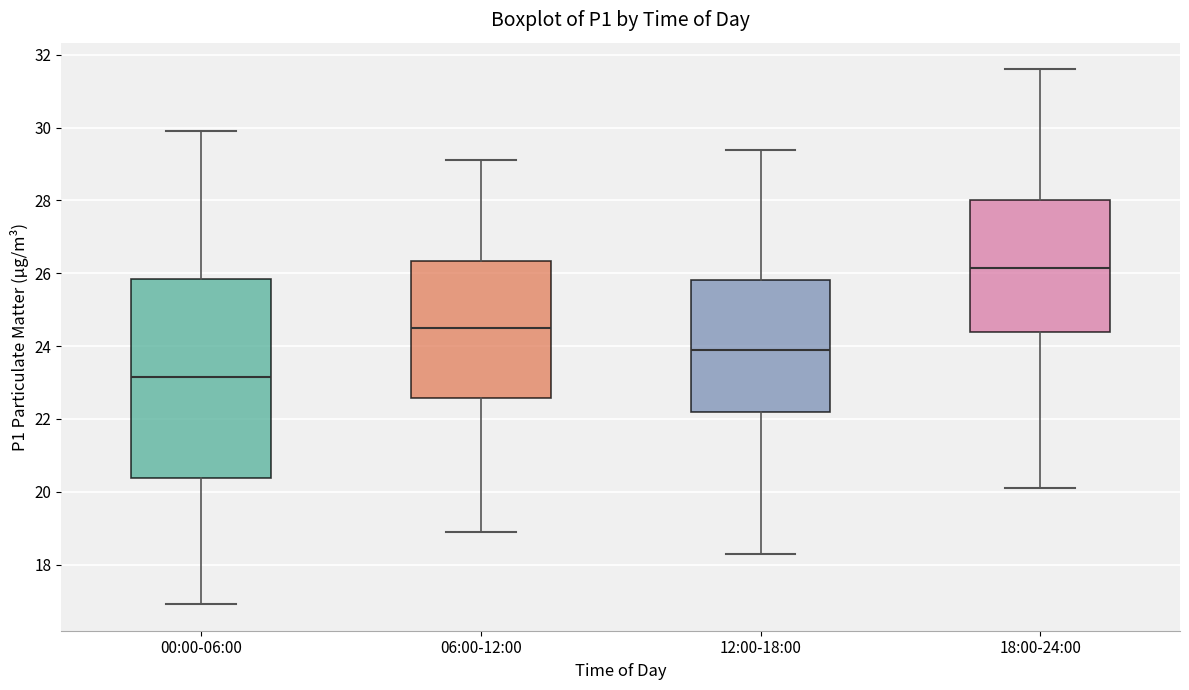

Reading left to right, transcribe this box plot: for each box, give where its median line is, the range the box spans, and where its two whiskers end, as read against the y-axis. The values are not printed on the chart, so give them approximately, as read against the axis.

00:00-06:00: median 23.2, box 20.4 to 25.8, whiskers 17.0 to 30.0
06:00-12:00: median 24.6, box 22.6 to 26.4, whiskers 19.0 to 29.2
12:00-18:00: median 24.0, box 22.2 to 25.8, whiskers 18.4 to 29.4
18:00-24:00: median 26.2, box 24.4 to 28.0, whiskers 20.2 to 31.6